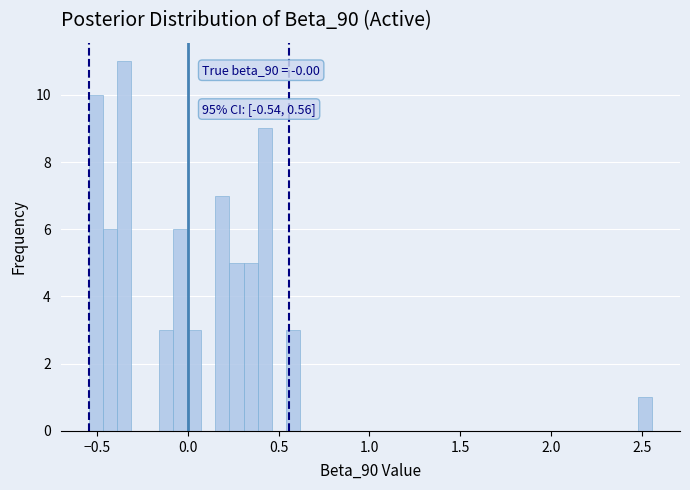

Around what value on the x-axis is the tallest bar? Give the approximate position of its centre, as read against the axis.

-0.35